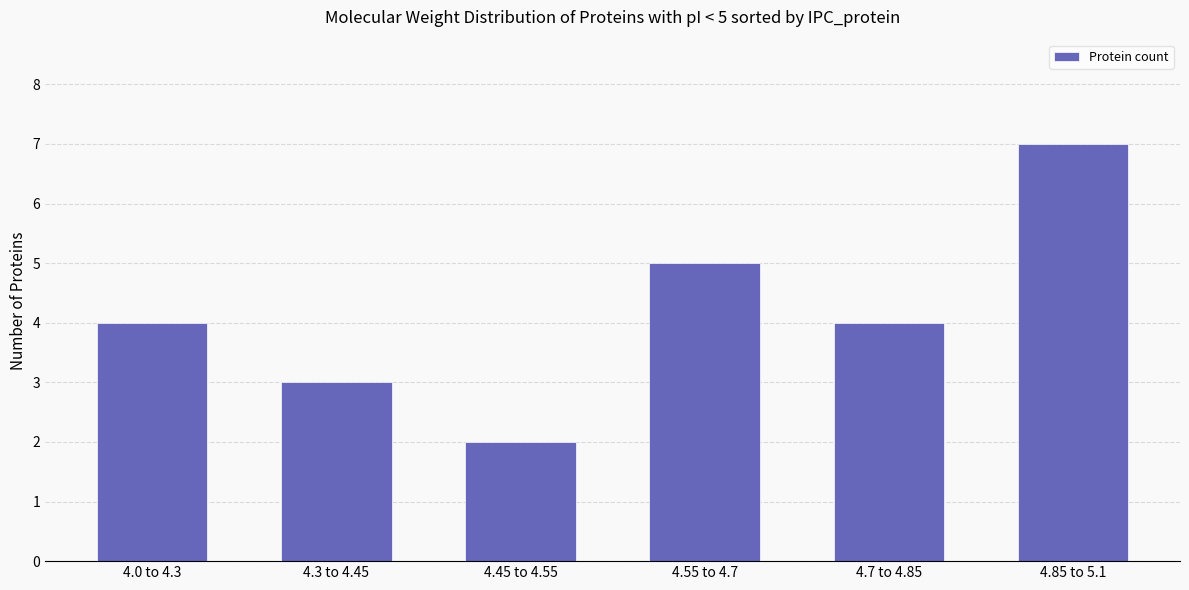

What is the smallest value displayed?

2